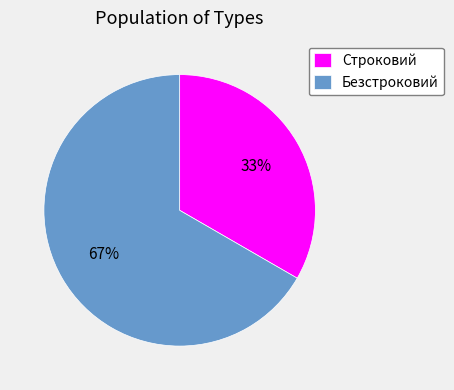

Between Строковий and Безстроковий, which is larger?

Безстроковий